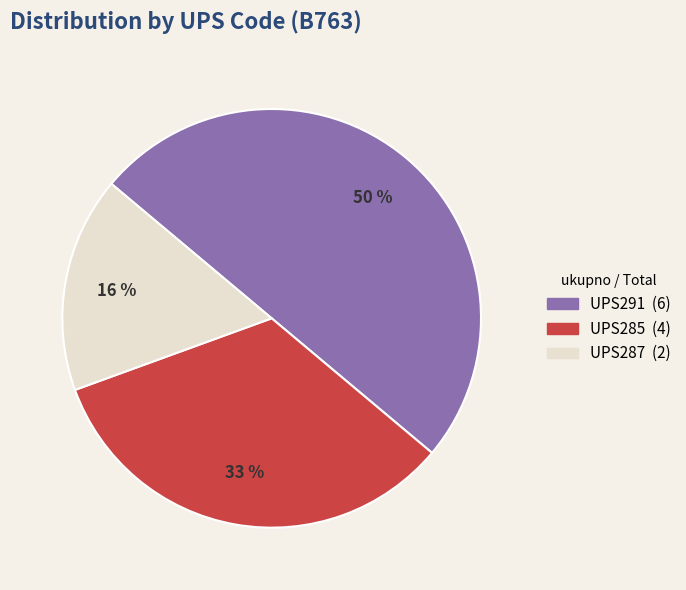

To the nearest percent, what is the difference between the UPS285 and UPS291 slice percentages?

17%